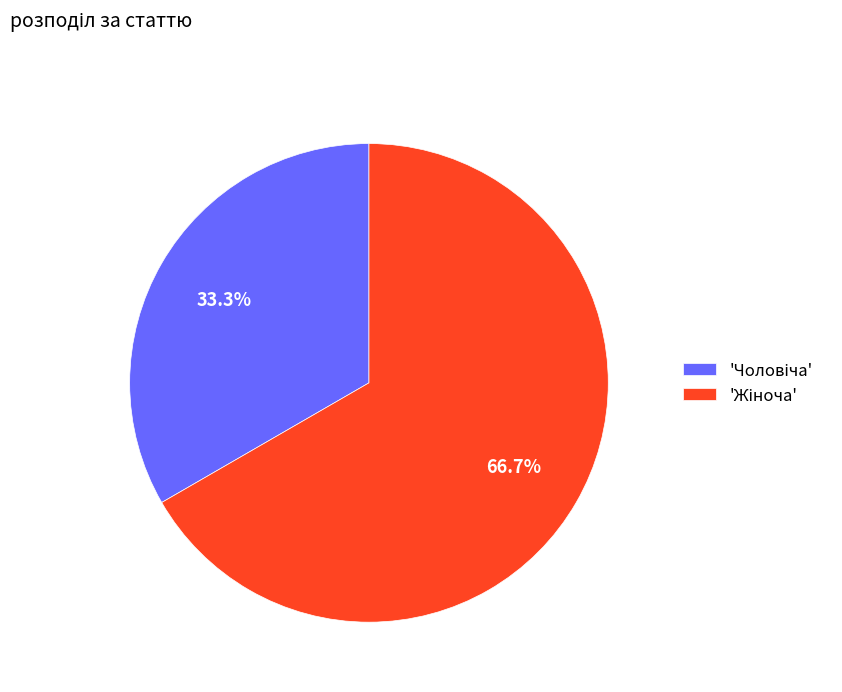

Is there any slice that represents more than half of the pie?

Yes